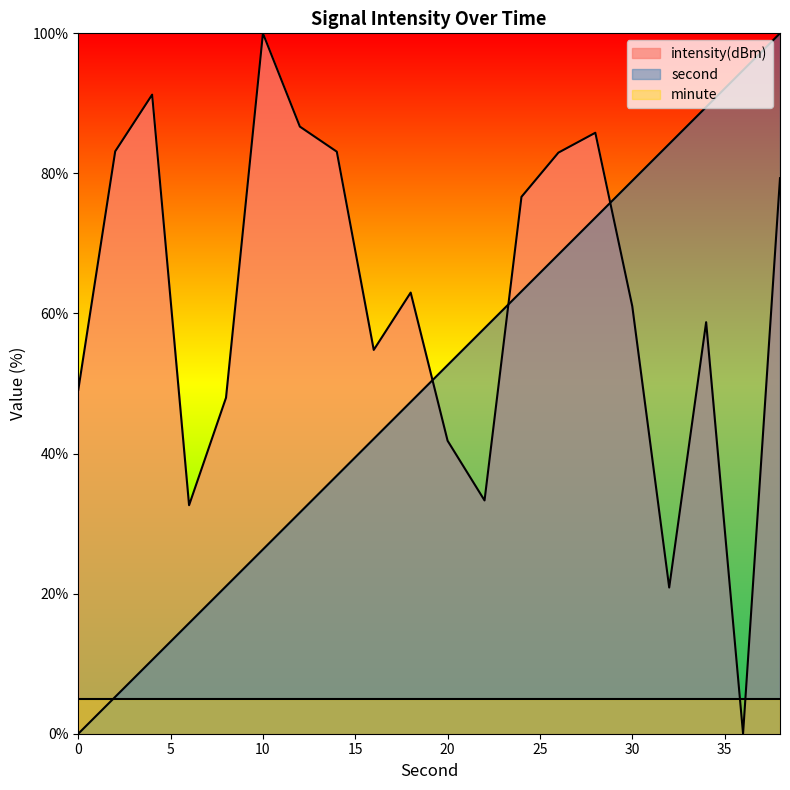

What is the value of the second point at the 16th from the left?

78.9